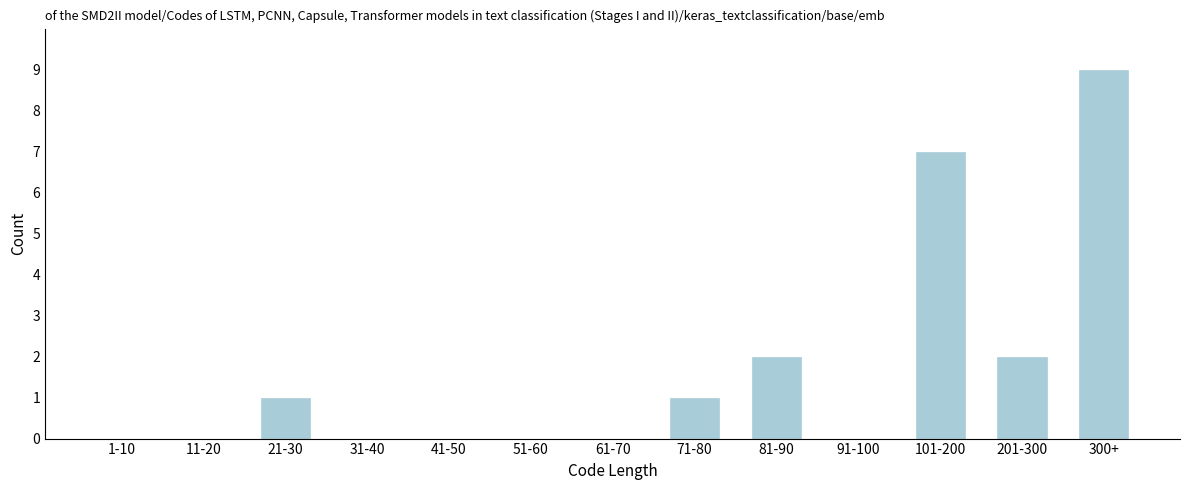

Reading left to right, transcribe all the data shown in this chart.

1-10=0	11-20=0	21-30=1	31-40=0	41-50=0	51-60=0	61-70=0	71-80=1	81-90=2	91-100=0	101-200=7	201-300=2	300+=9